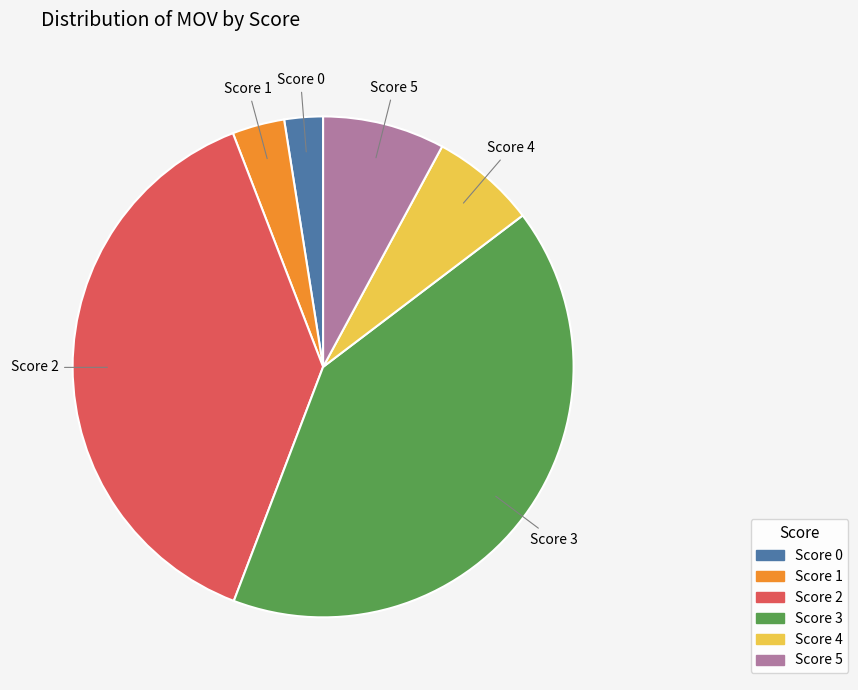

Does any single category account for the majority?

No